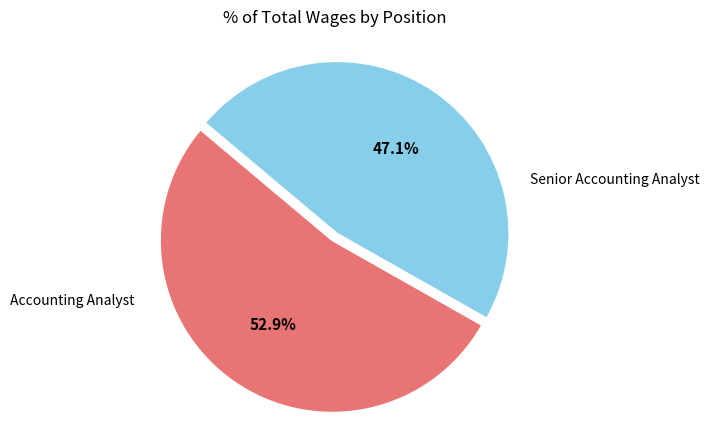

Is there any slice that represents more than half of the pie?

Yes